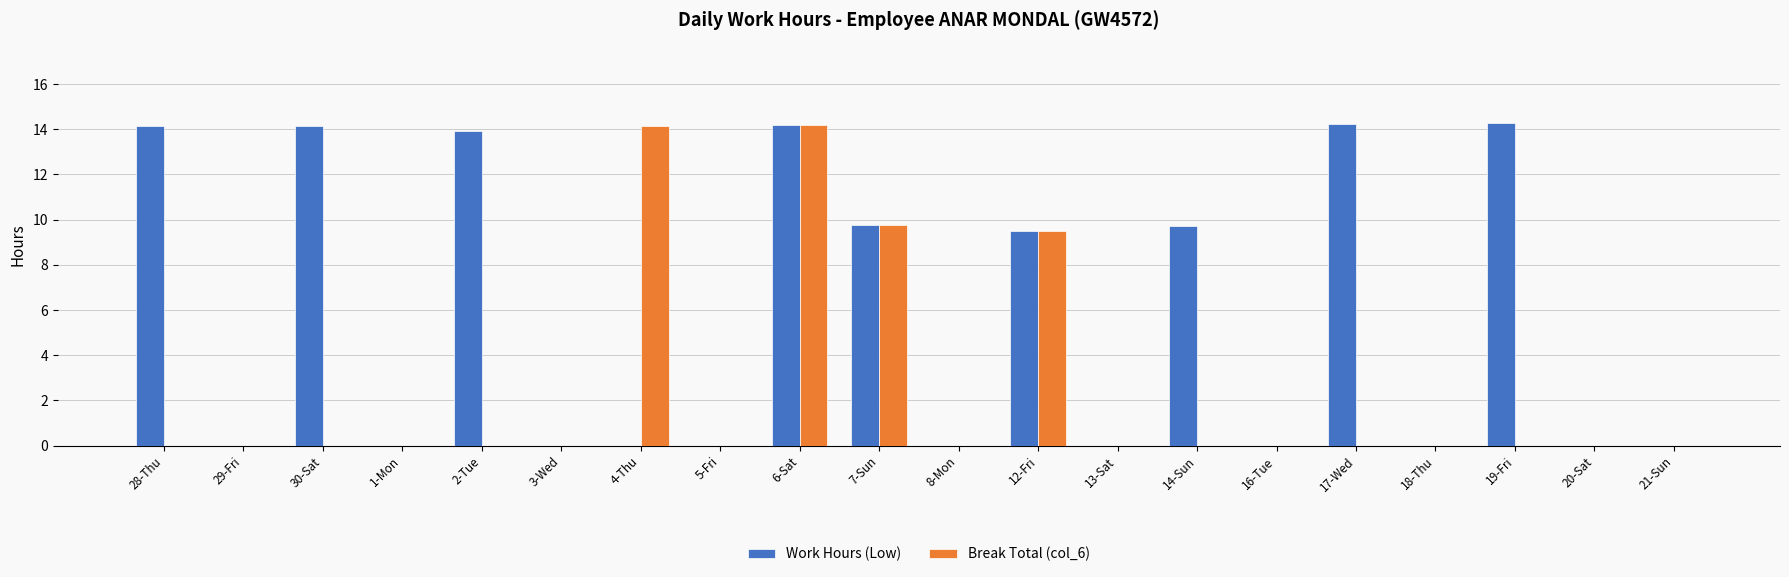

Is it true that Break Total (col_6) equals 0.0 at 17-Wed?

True